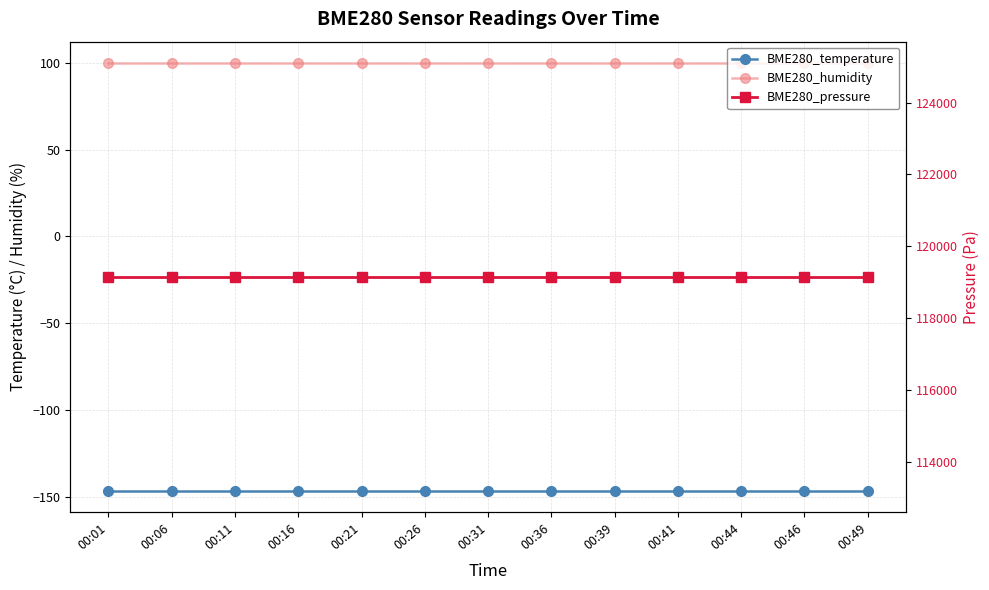

What is the total value across all series at 00:01?

119098.6